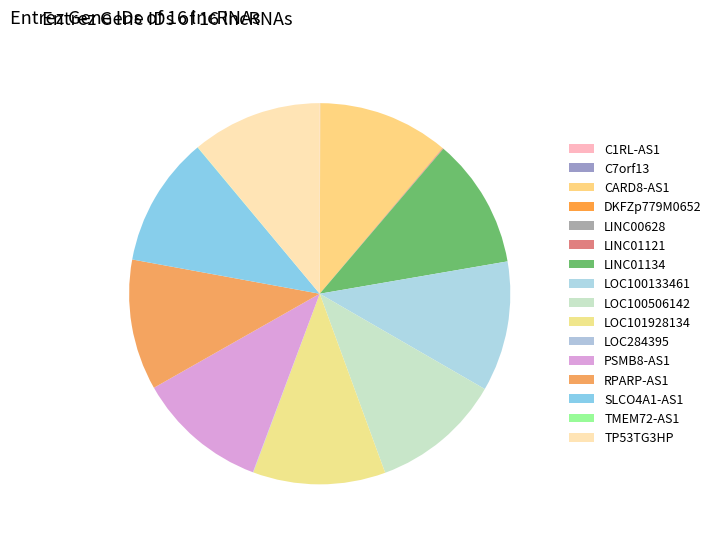

Combined, do LOC100133461 and TMEM72-AS1 account for over 50%?

No